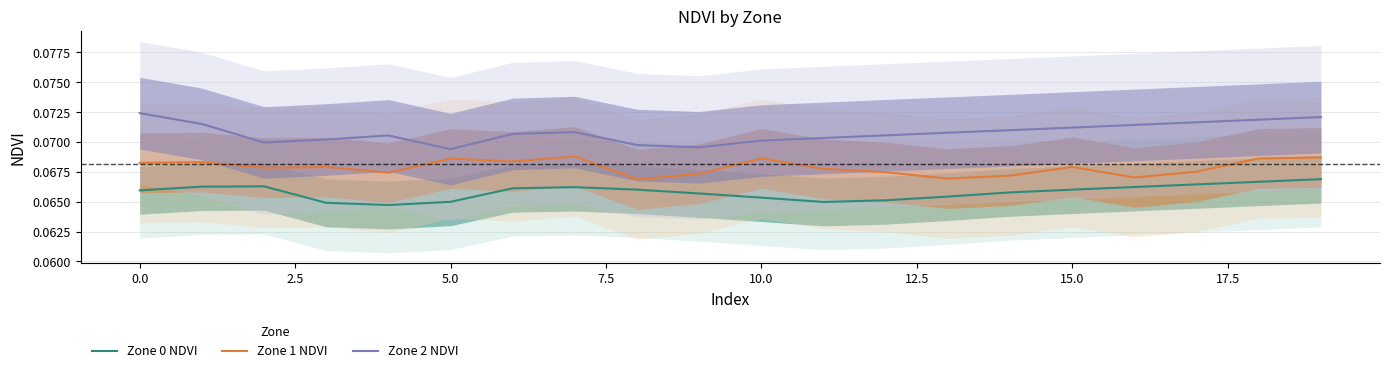

How many lines are shown in the chart?

3